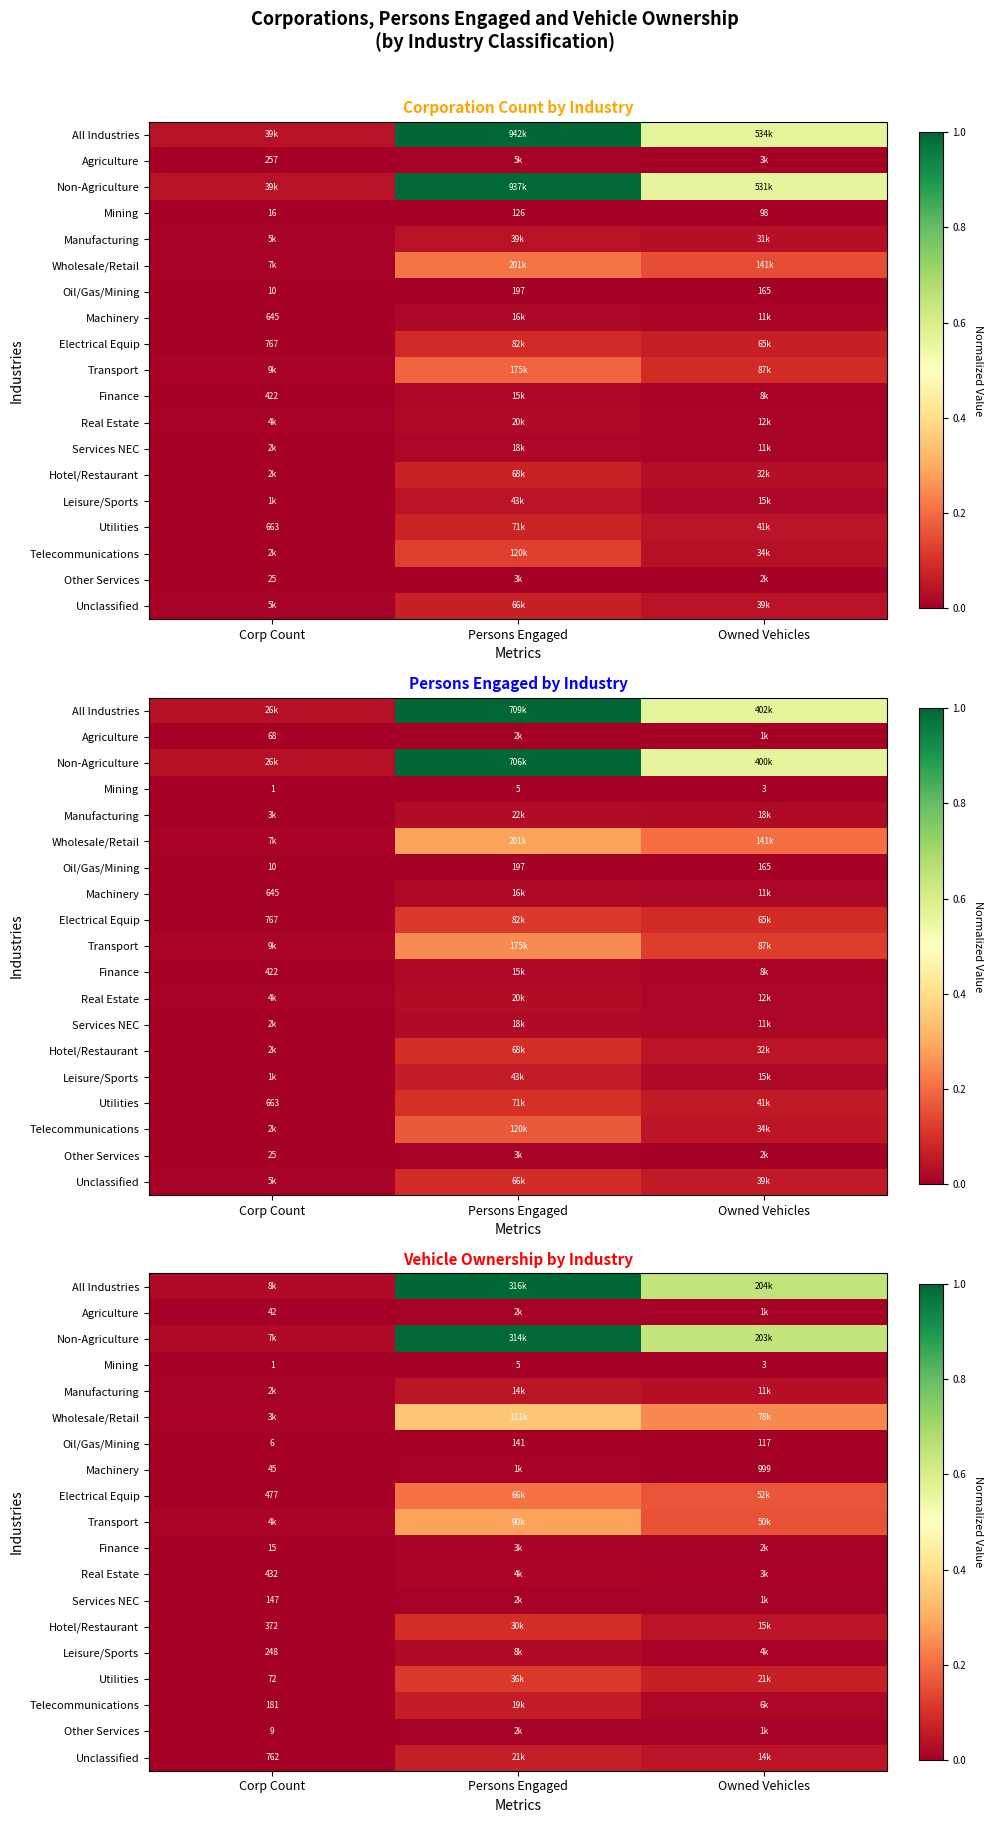

List the labels in order of Mining value, largest first.

Persons Engaged, Owned Vehicles, Corp Count